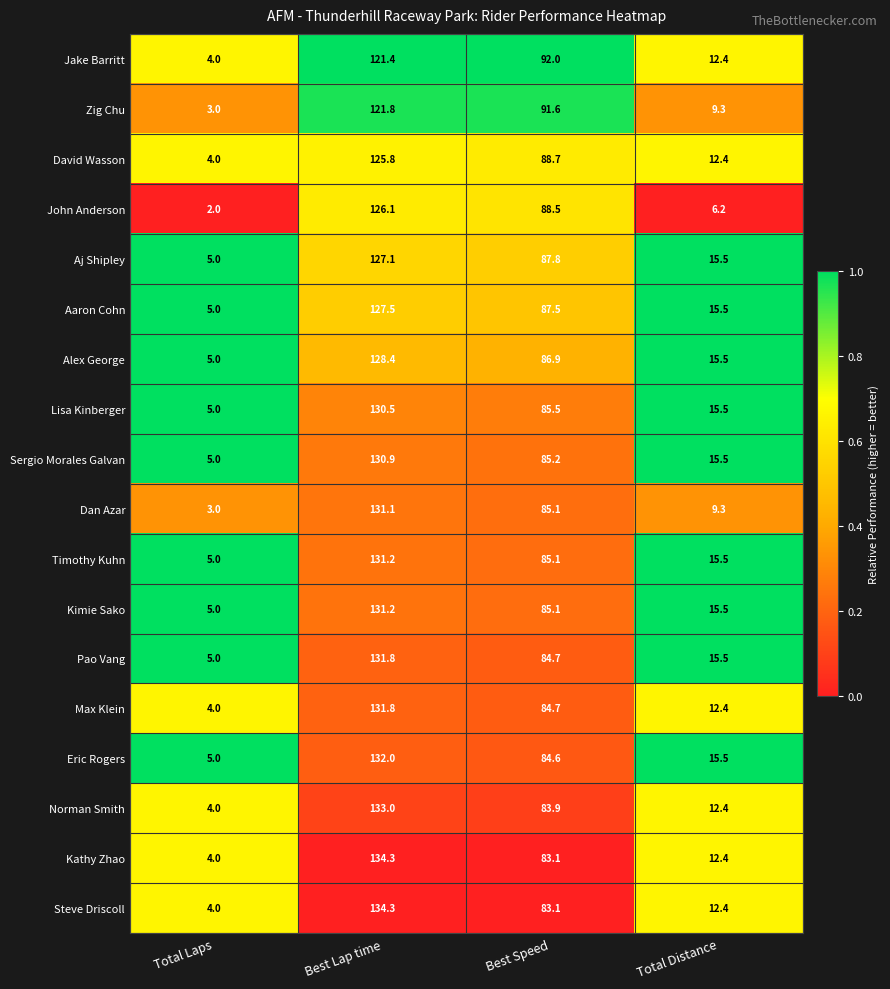

What is the spread (max minus min) of values at Total Laps?

3.0